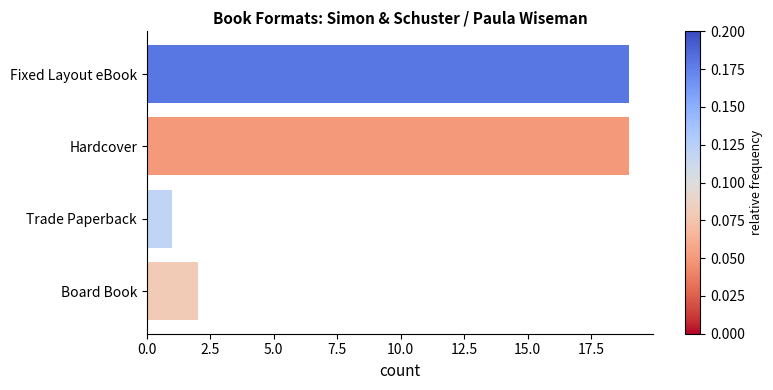

How many bars are there in total?

4